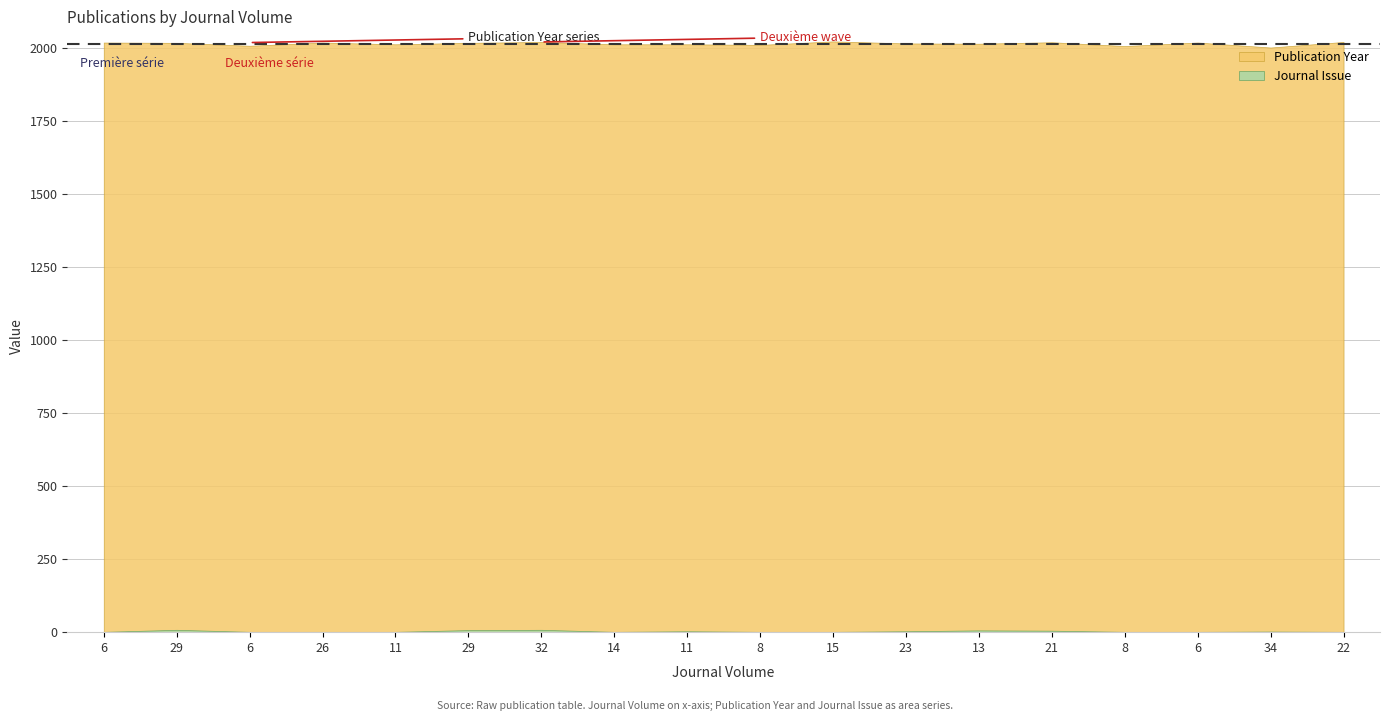

True or false: Publication Year and Journal Issue cross at least once.

False